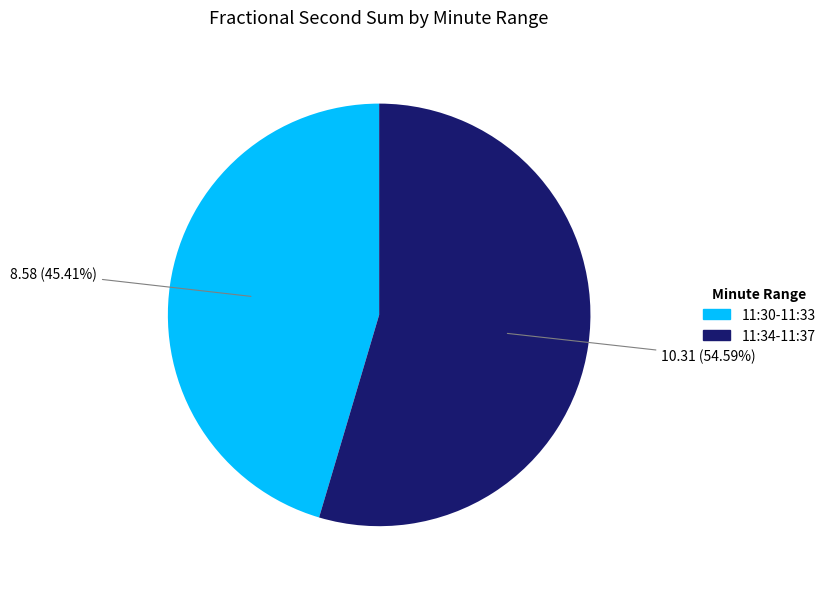

Count the number of slices in the pie.

2